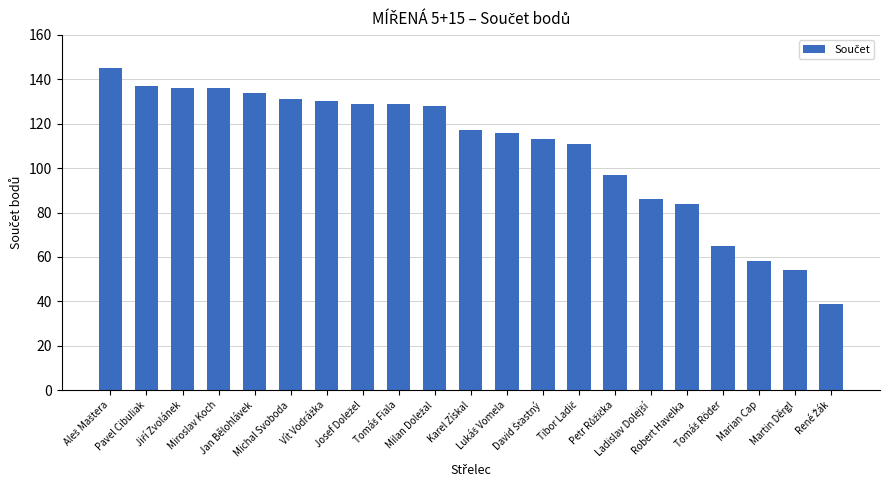

What is the greatest value displayed?

145